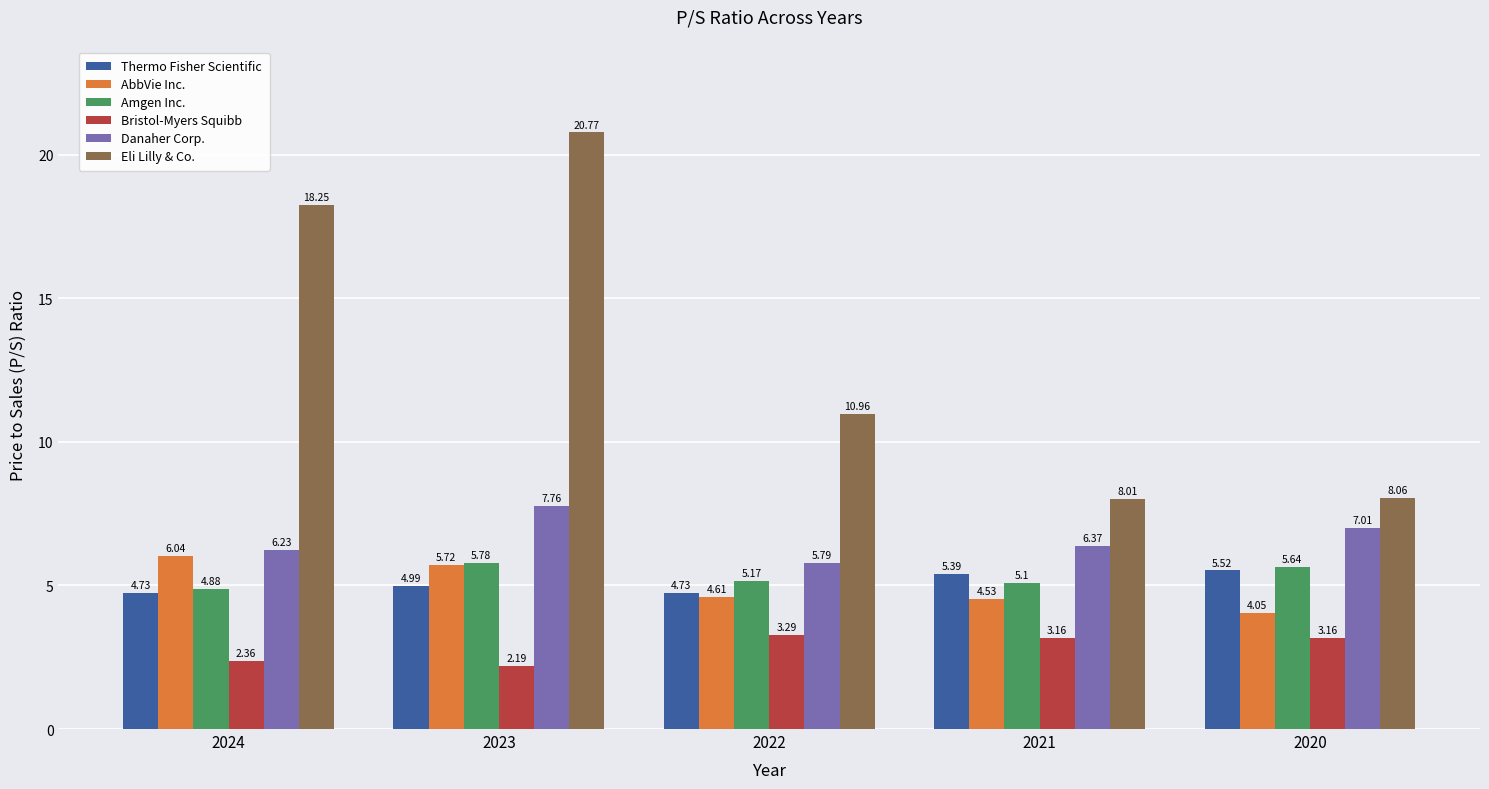

Which label corresponds to the largest value in the chart?

2023